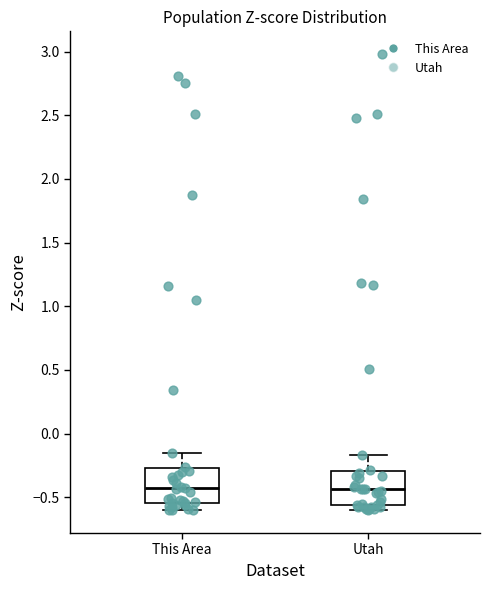

Reading left to right, read every box against the y-axis: the position of its median line, the range the box covers, and the ends of its whiskers. The values are not printed on the chart, so give them approximately, as read against the axis.

This Area: median -0.45, box -0.55 to -0.25, whiskers -0.60 to -0.15
Utah: median -0.45, box -0.55 to -0.30, whiskers -0.60 to -0.15